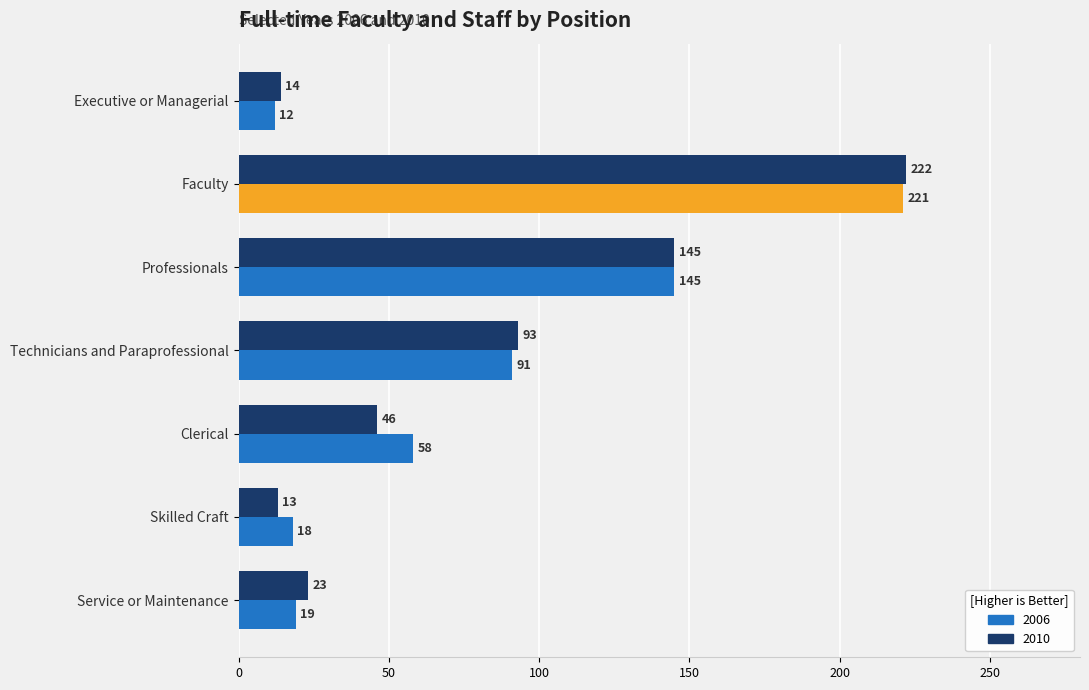

List the labels in order of 2006 value, smallest first.

Executive or Managerial, Skilled Craft, Service or Maintenance, Clerical, Technicians and Paraprofessional, Professionals, Faculty